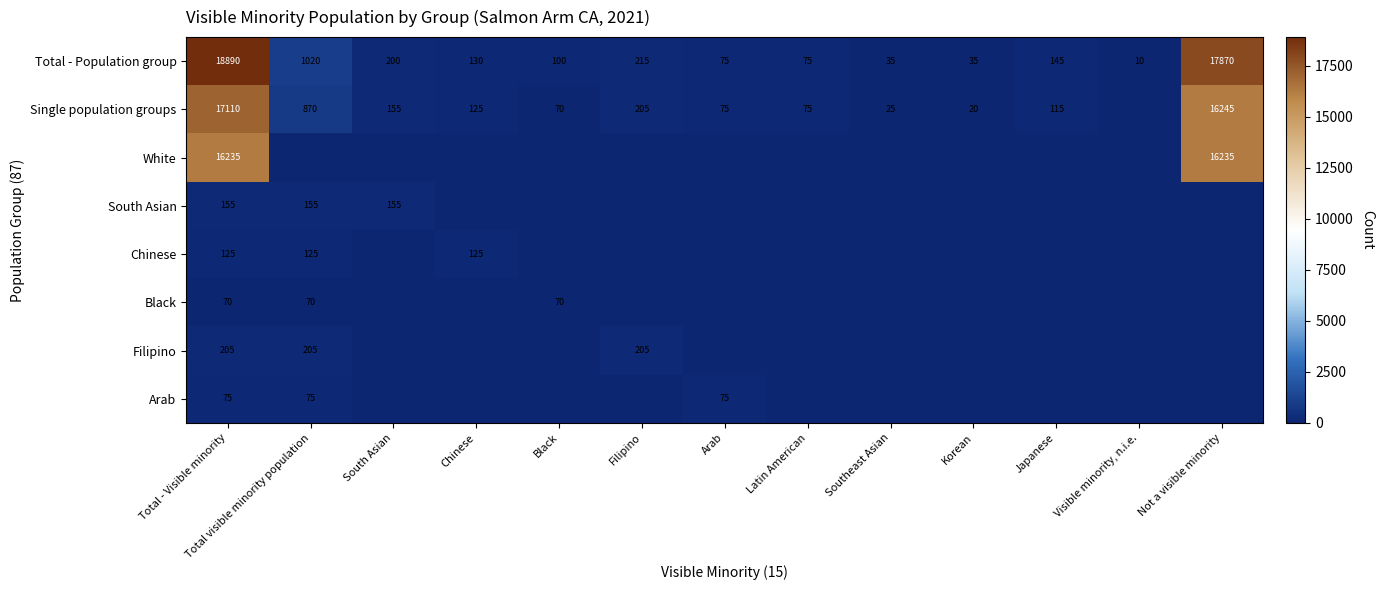

The Filipino series shows 306 at Total - Visible minority. True or false?

False